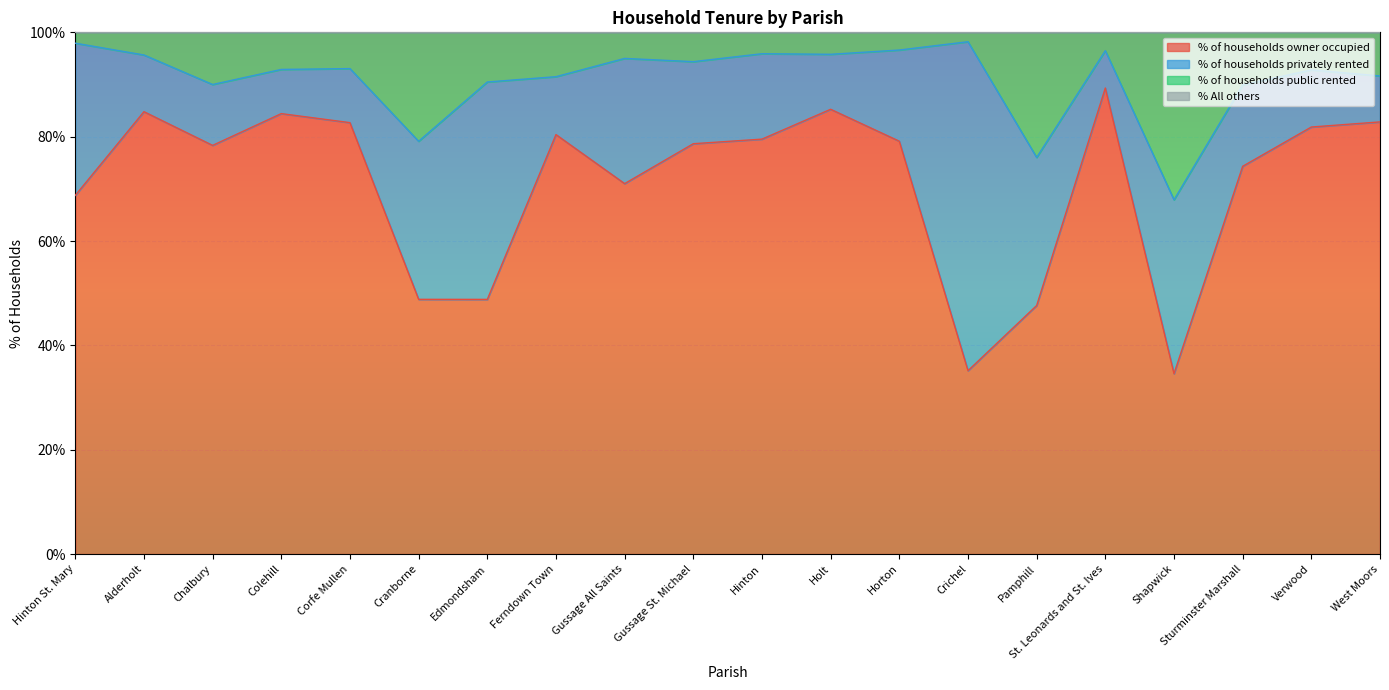

In % of households owner occupied, how many points are lower than both neighbors (excluding endpoints)?

5